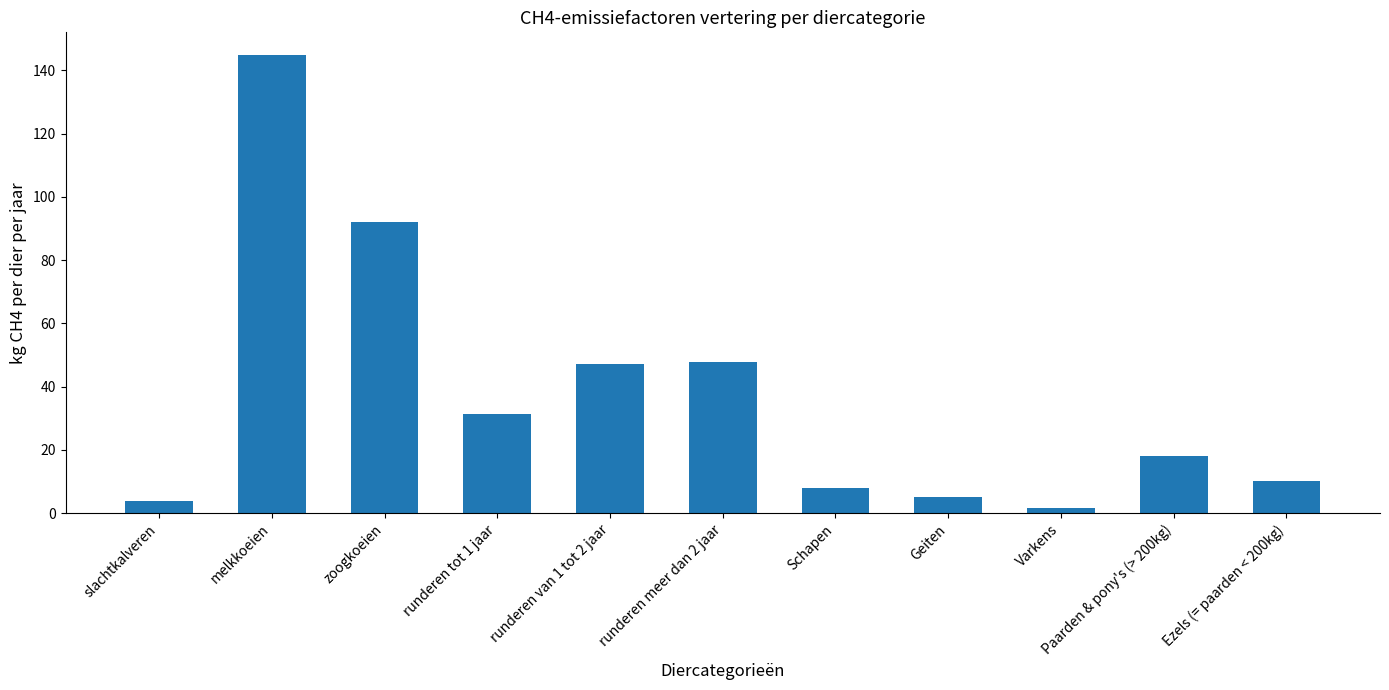

What is the sum of all values?

409.6